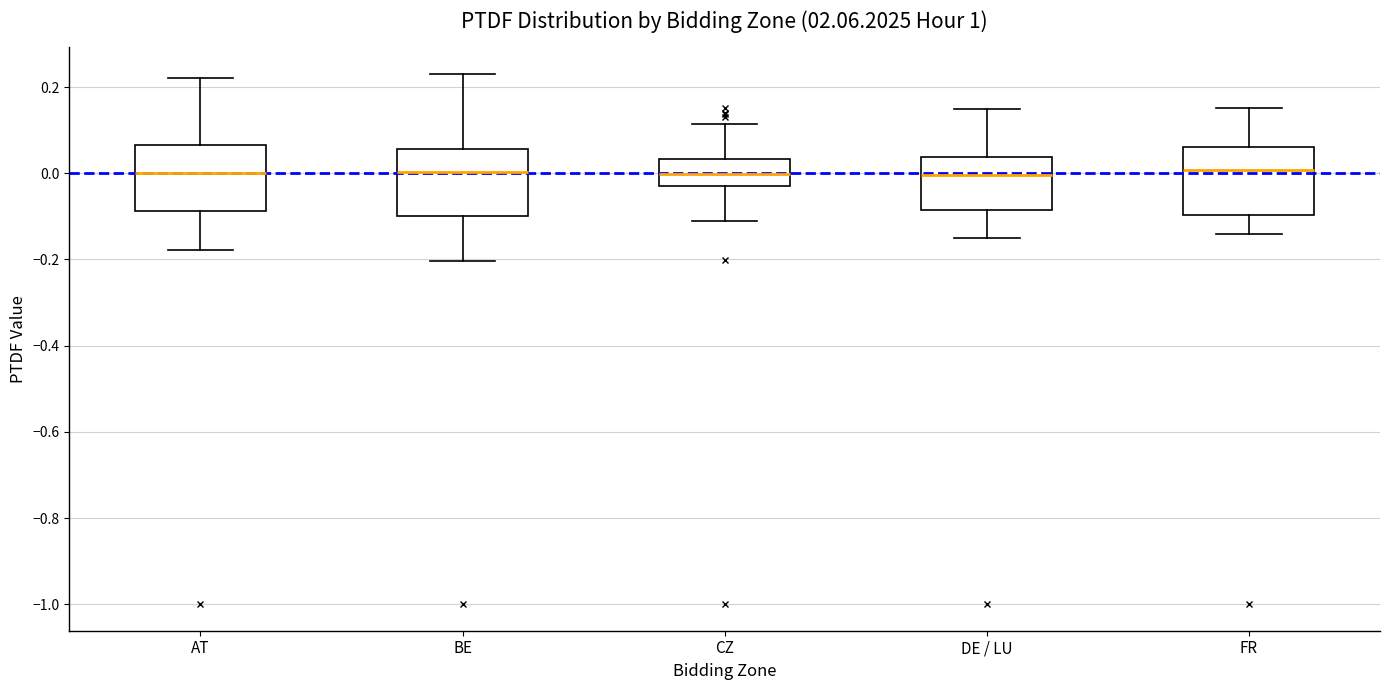

Reading left to right, transcribe this box plot: for each box, give where its median line is, the range the box spans, and where its two whiskers end, as read against the y-axis. The values are not printed on the chart, so give them approximately, as read against the axis.

AT: median 0.00, box -0.08 to 0.06, whiskers -0.18 to 0.22
BE: median 0.00, box -0.10 to 0.06, whiskers -0.20 to 0.24
CZ: median 0.00, box -0.02 to 0.04, whiskers -0.12 to 0.12
DE / LU: median 0.00, box -0.08 to 0.04, whiskers -0.14 to 0.14
FR: median 0.00, box -0.10 to 0.06, whiskers -0.14 to 0.16